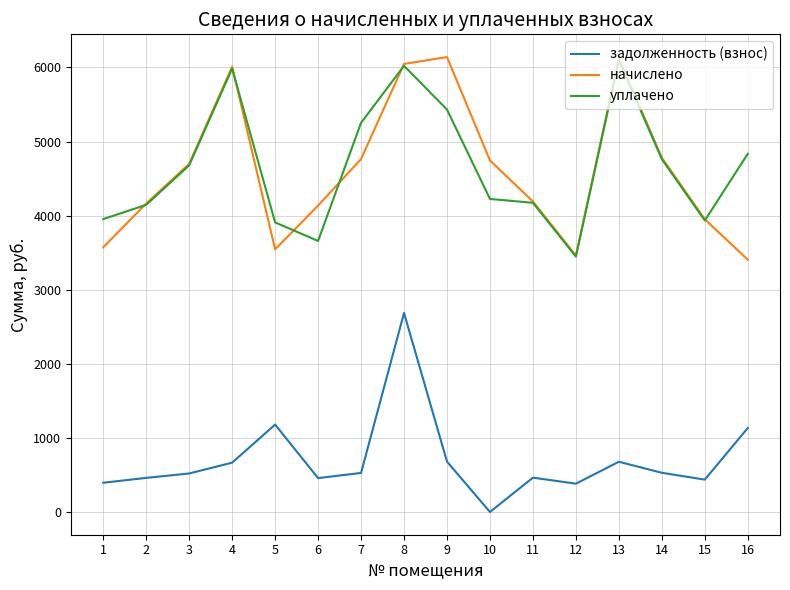

Between 6 and 14, which series saw the biggest shift?

уплачено